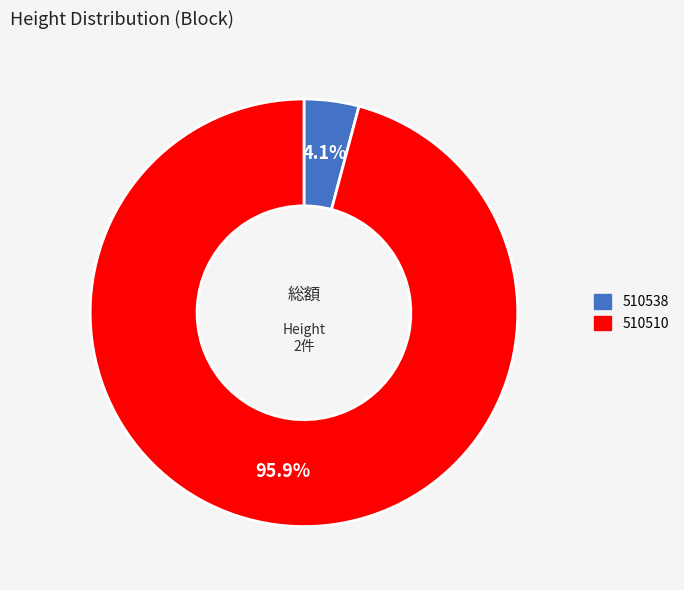

Which category has the biggest portion of the pie?

510510